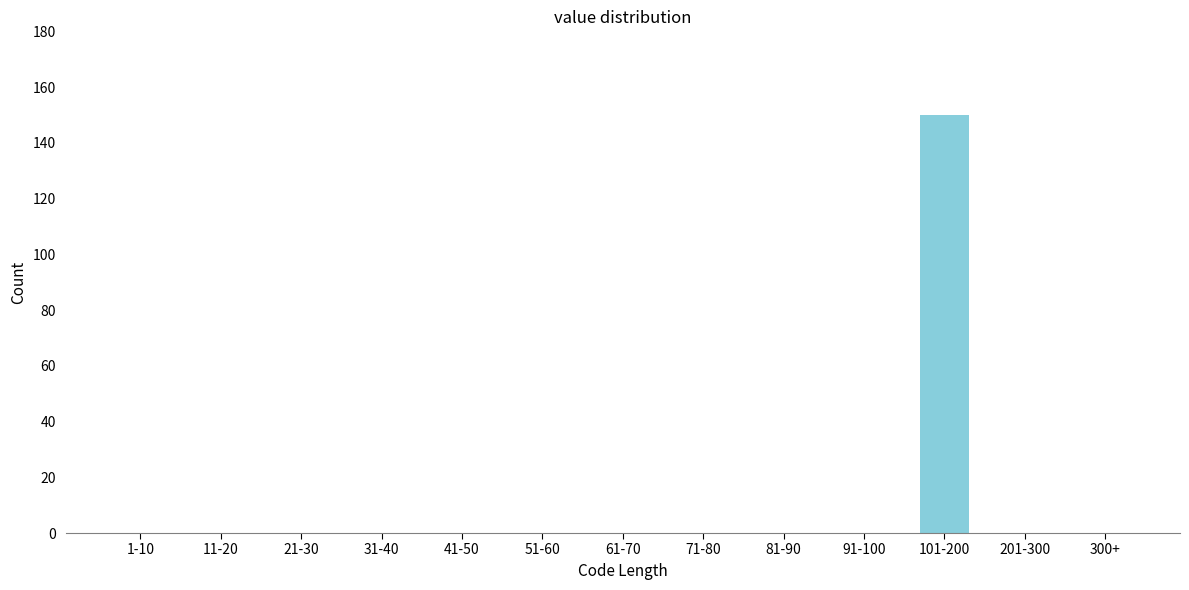

Reading left to right, what are all the values shown in this chart?

1-10=0	11-20=0	21-30=0	31-40=0	41-50=0	51-60=0	61-70=0	71-80=0	81-90=0	91-100=0	101-200=150	201-300=0	300+=0